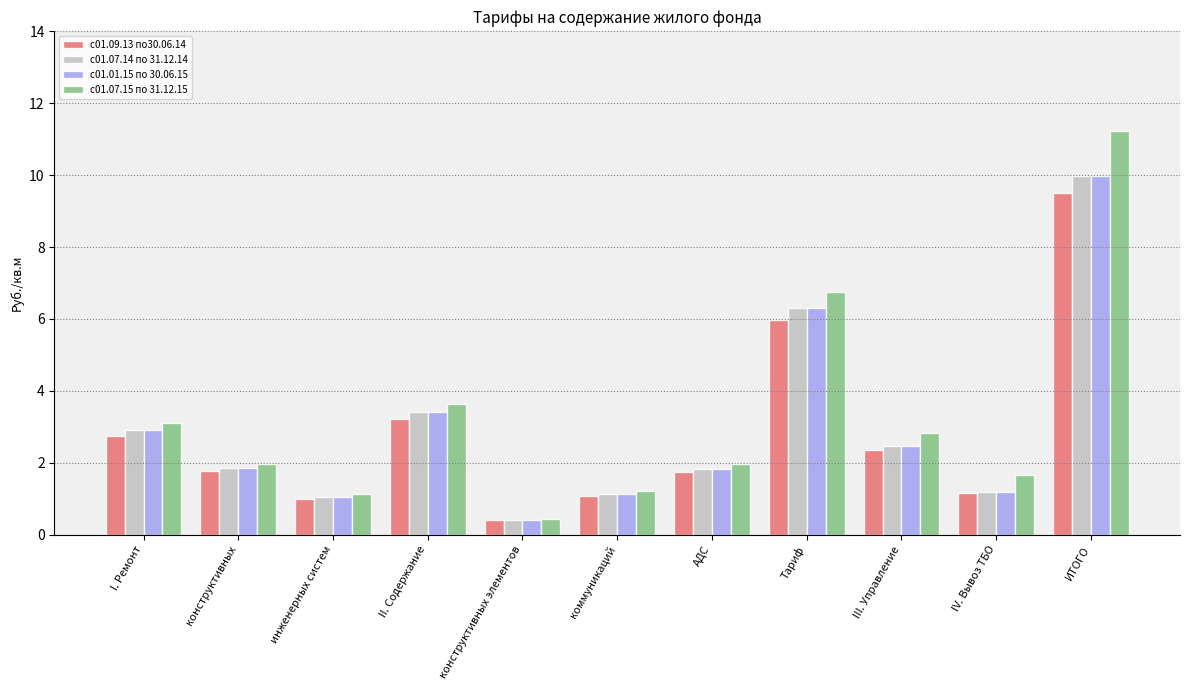

What is the value of the с01.07.14 по 31.12.14 bar at the 2nd from the left?

1.9